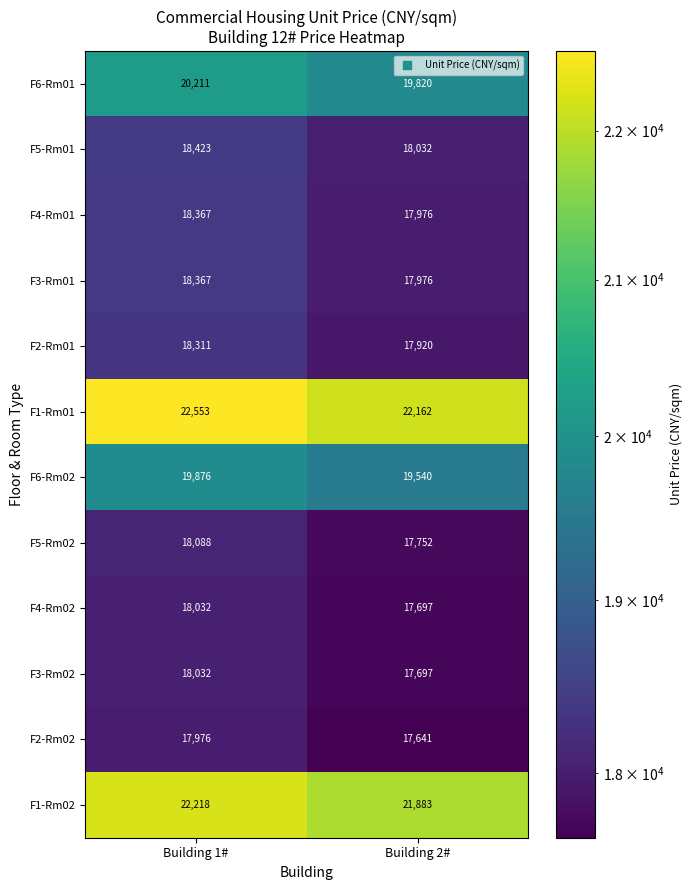

What is the greatest value displayed?

22553